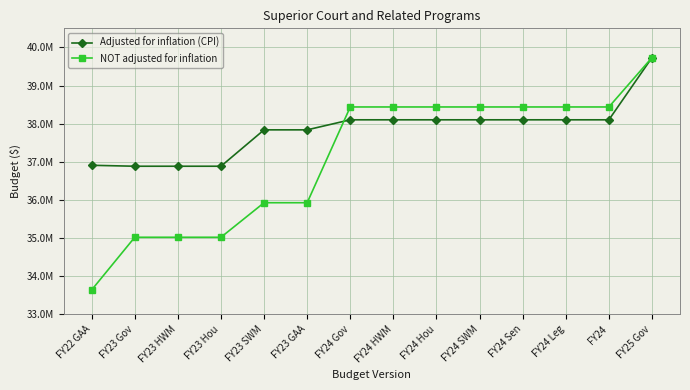

Is it true that NOT adjusted for inflation equals 35926900 at FY23 GAA?

True